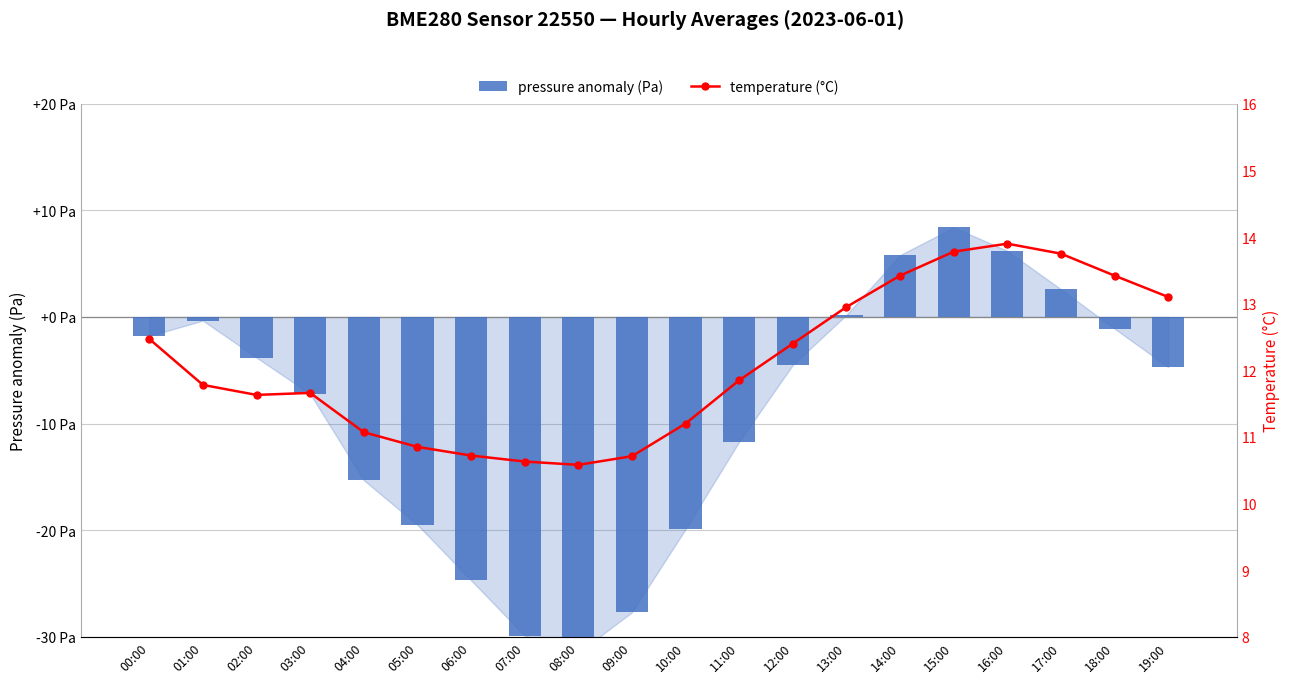

At 13:00, list the series in order from largest to smallest.

temperature (°C), pressure anomaly (Pa)